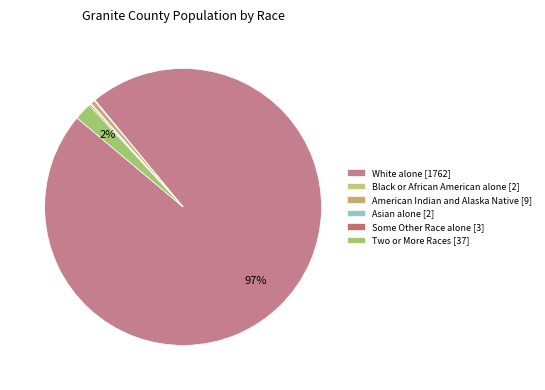

What percentage is the Two or More Races [37] slice, to the nearest percent?

2%